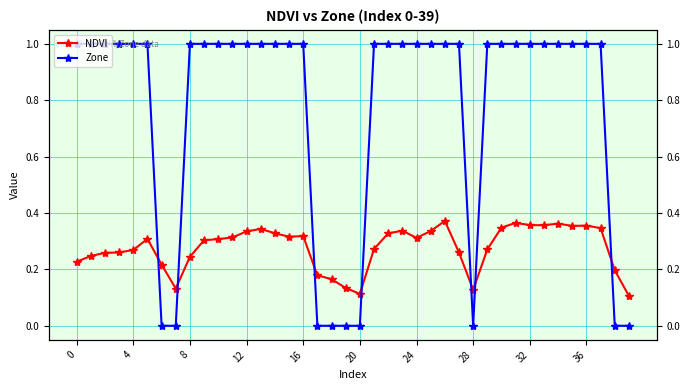

How many interior local valleys does the NDVI series have?

7